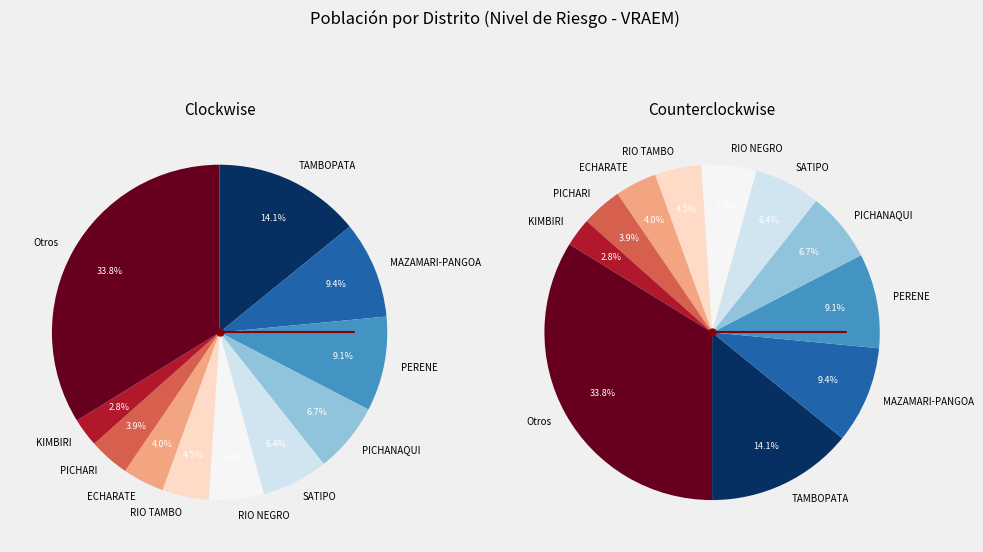

Is there any slice that represents more than half of the pie?

No